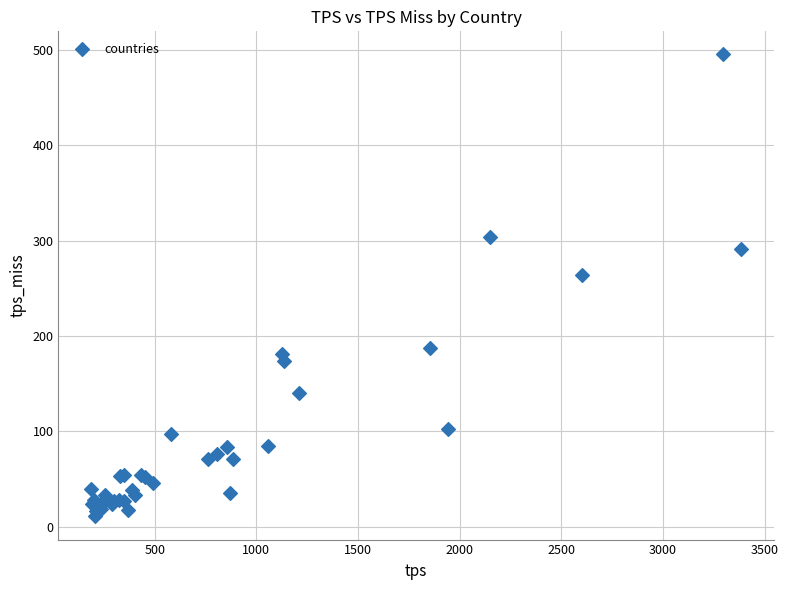

What Y value in the scatter plot is closest to 252?

263.9